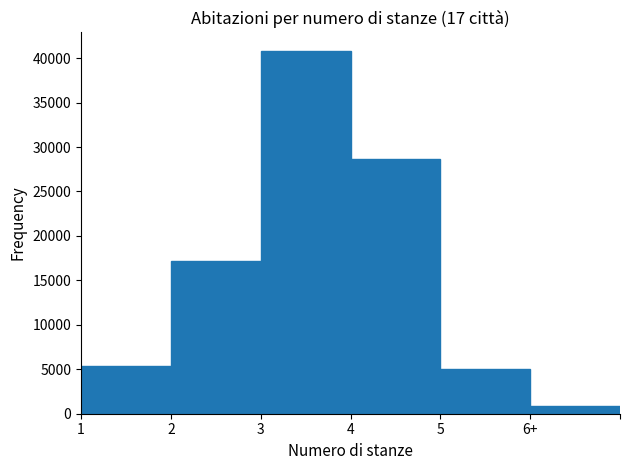

Reading left to right, transcribe all the data shown in this chart.

5360	17152	40848	28633	5066	814